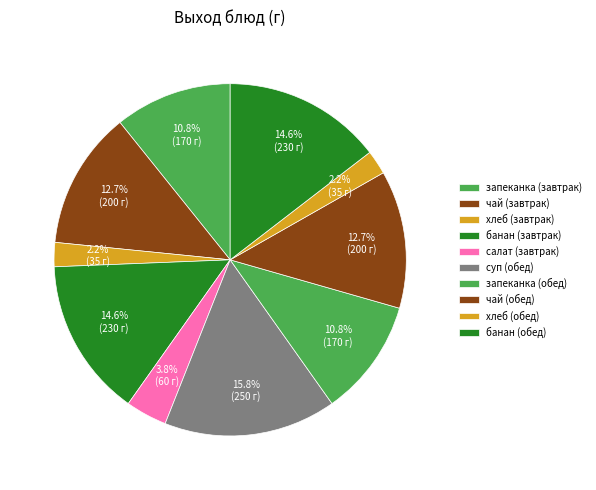

To the nearest percent, what percentage of the pie is чай (обед)?

13%